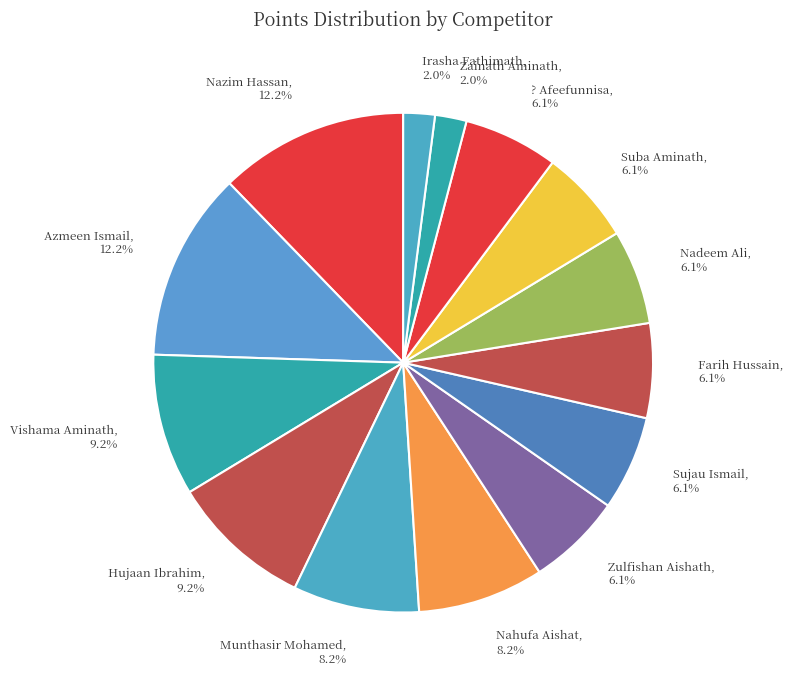

Between Nahufa Aishat and Azmeen Ismail, which is larger?

Azmeen Ismail